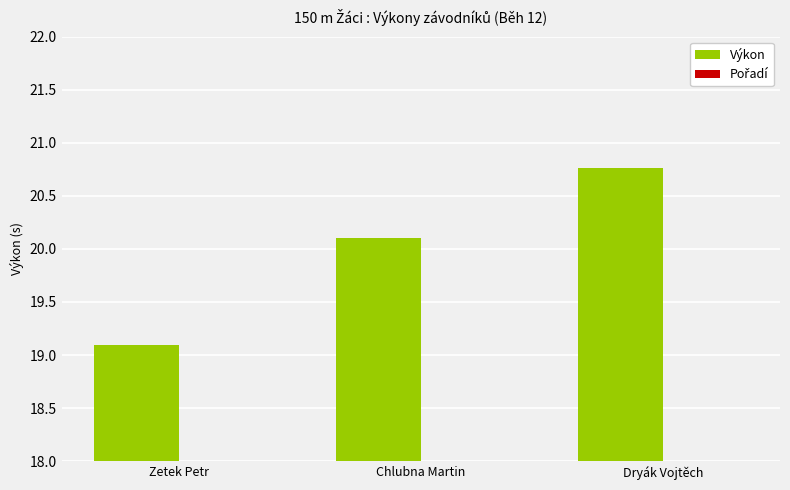

What is the difference between the highest and lowest values at Chlubna Martin?

18.1